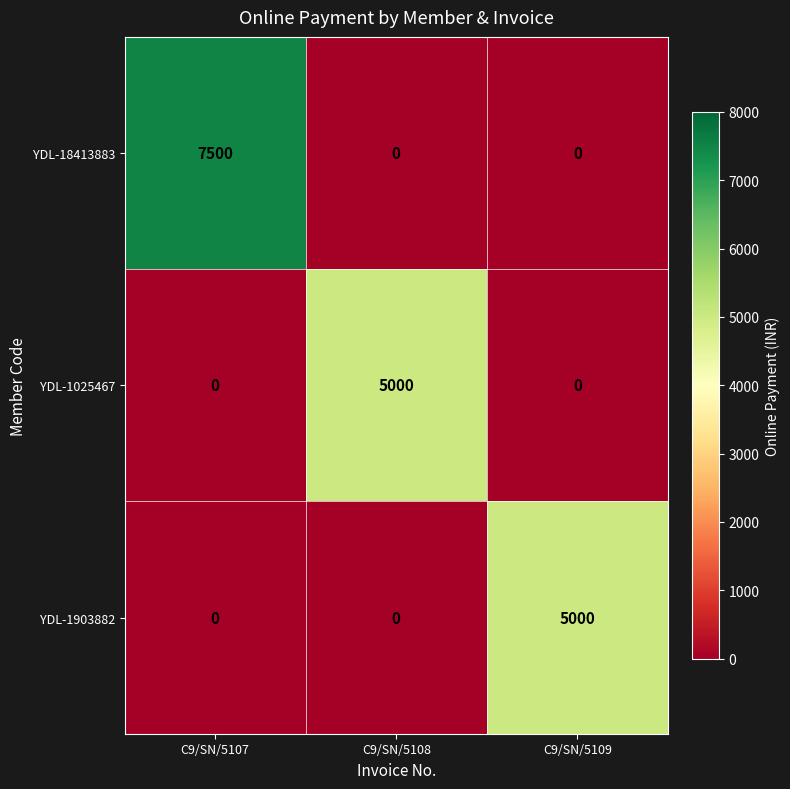

Reading left to right, transcribe all the data shown in this chart.

YDL-18413883: 7500	0	0
YDL-1025467: 0	5000	0
YDL-1903882: 0	0	5000